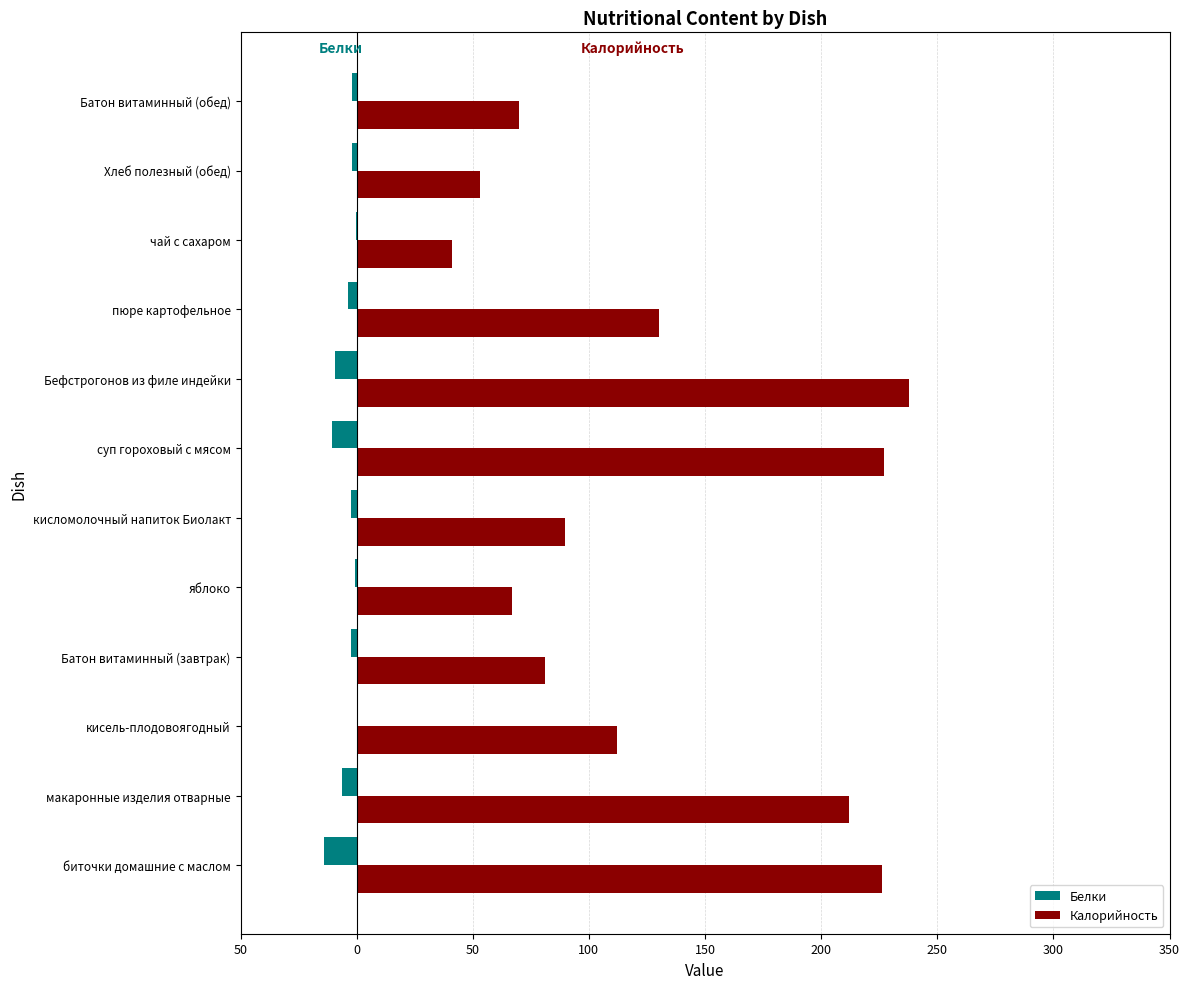

Rank the series by their maximum value, from highest to lowest.

Калорийность, Белки